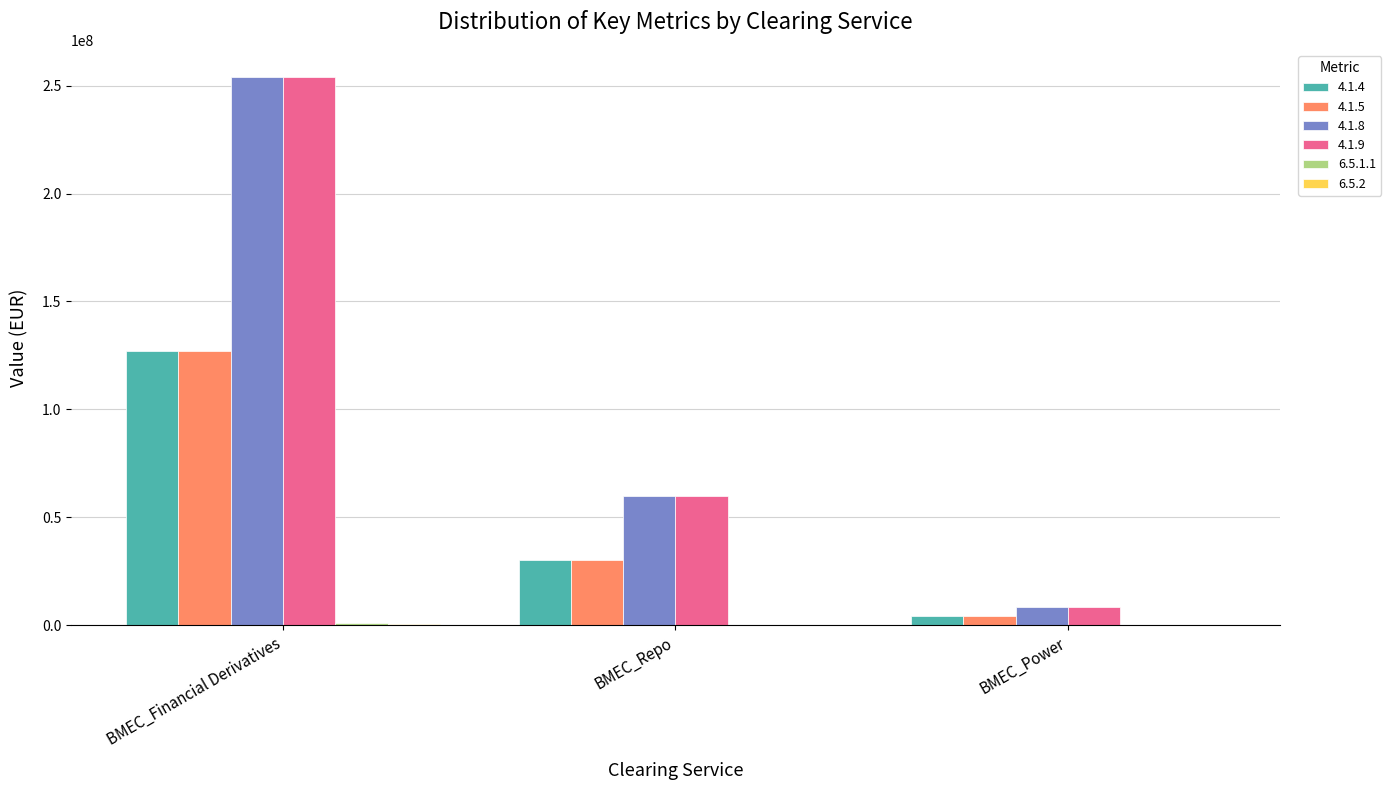

What is the average value of the 4.1.5 series?

53716666.7